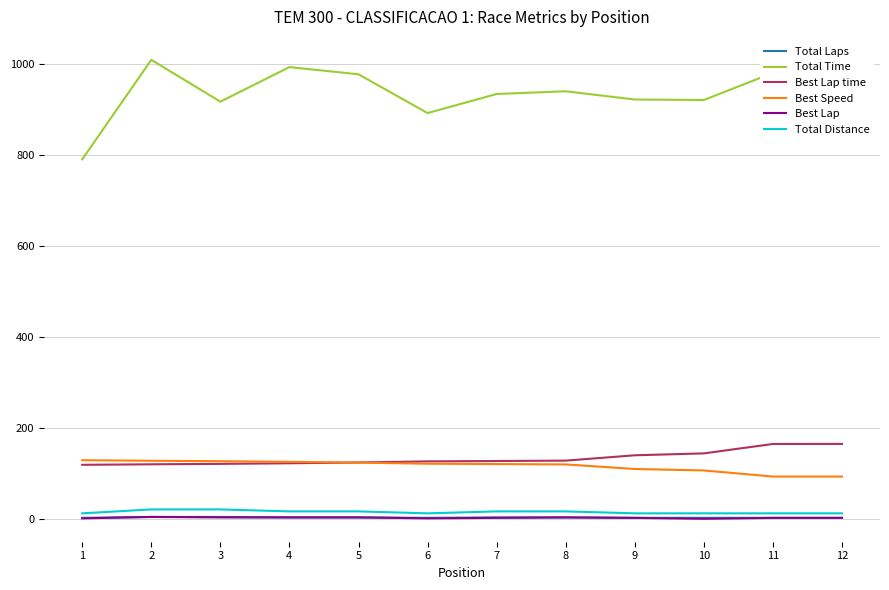

The value of Total Time at 11 is 1660.2. True or false?

False